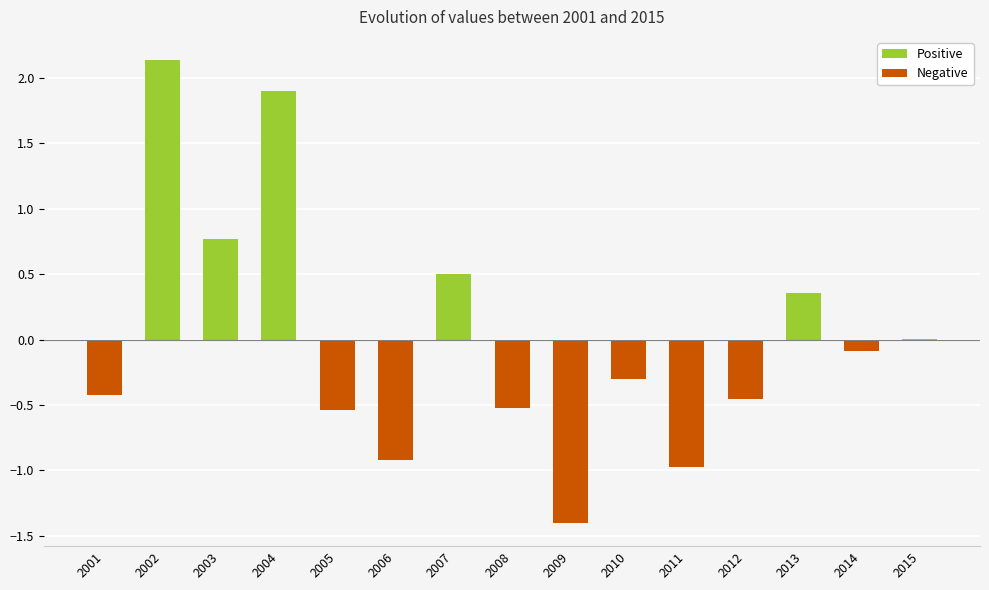

Rank the categories by value from lowest to highest.

2009, 2011, 2006, 2005, 2008, 2012, 2001, 2010, 2014, 2015, 2013, 2007, 2003, 2004, 2002